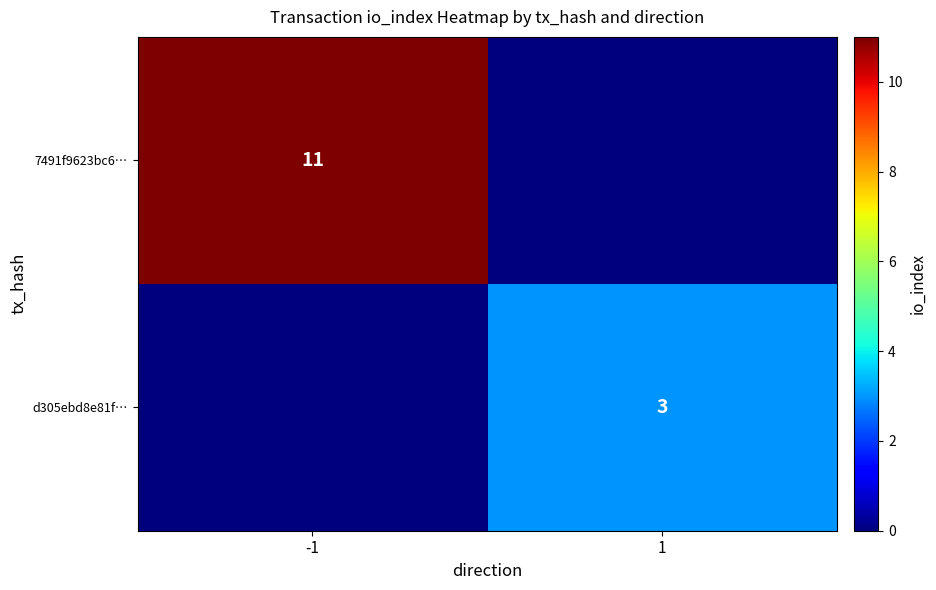

Is it true that 7491f9623bc6… equals 11 at -1?

True